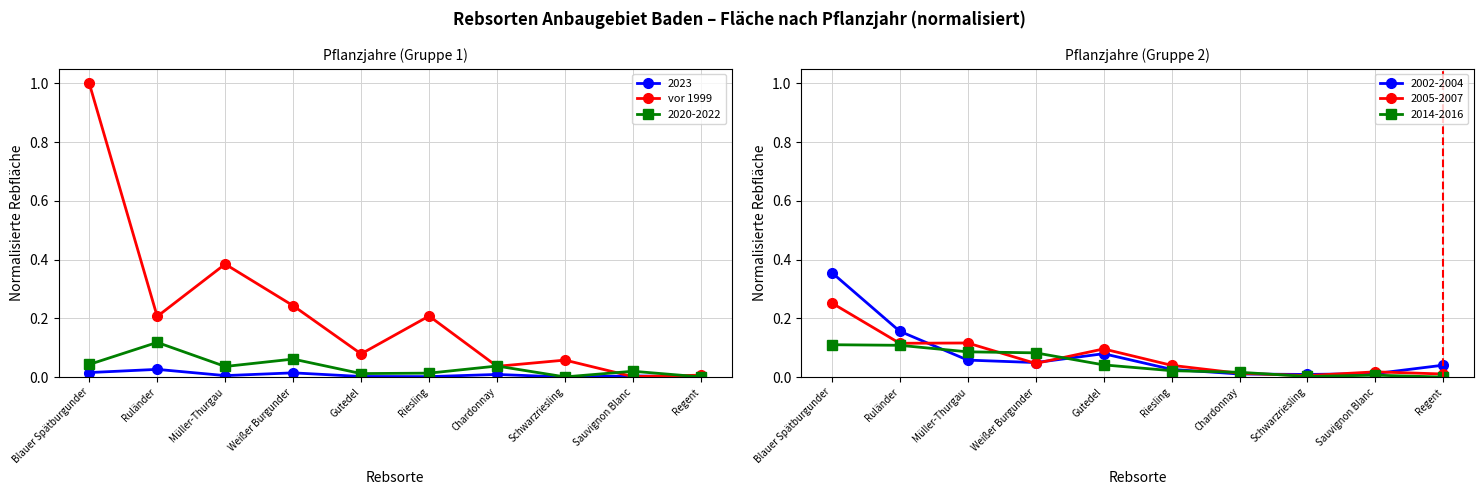

What is the difference between the maximum and minimum values?

1.0